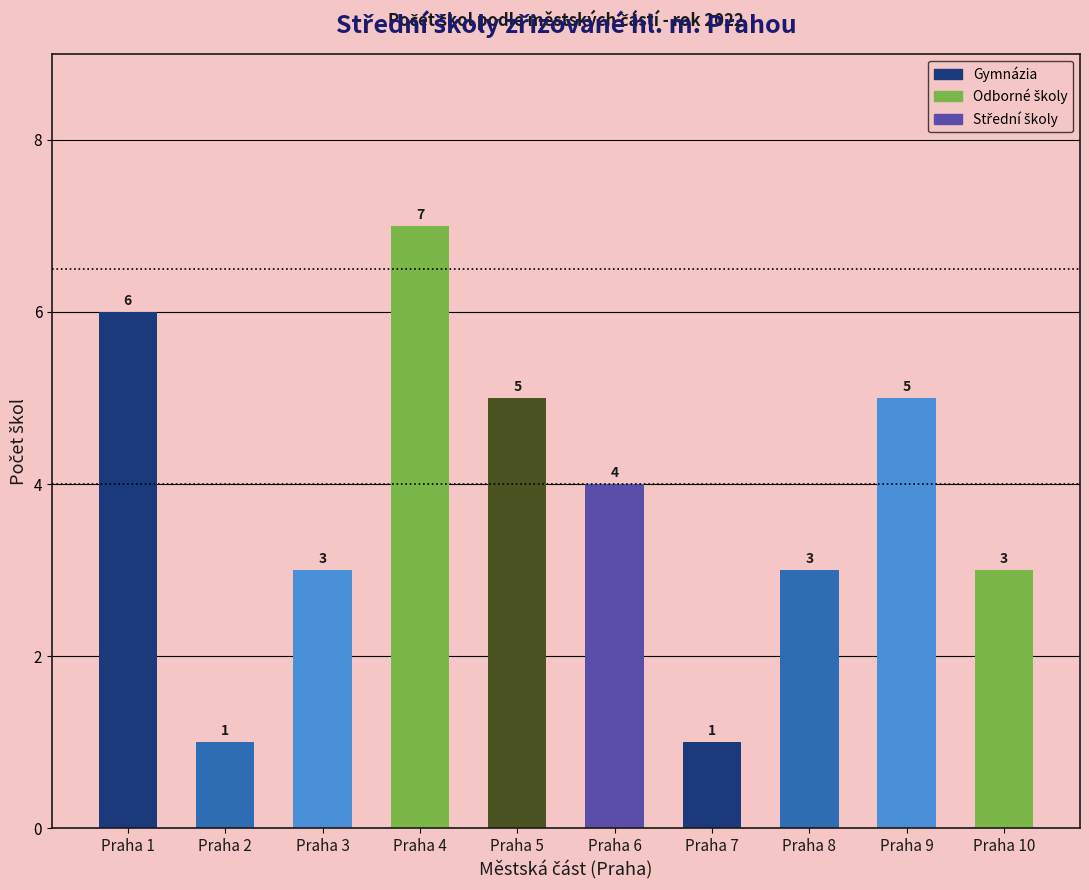

How many values are between 3 and 5?

6